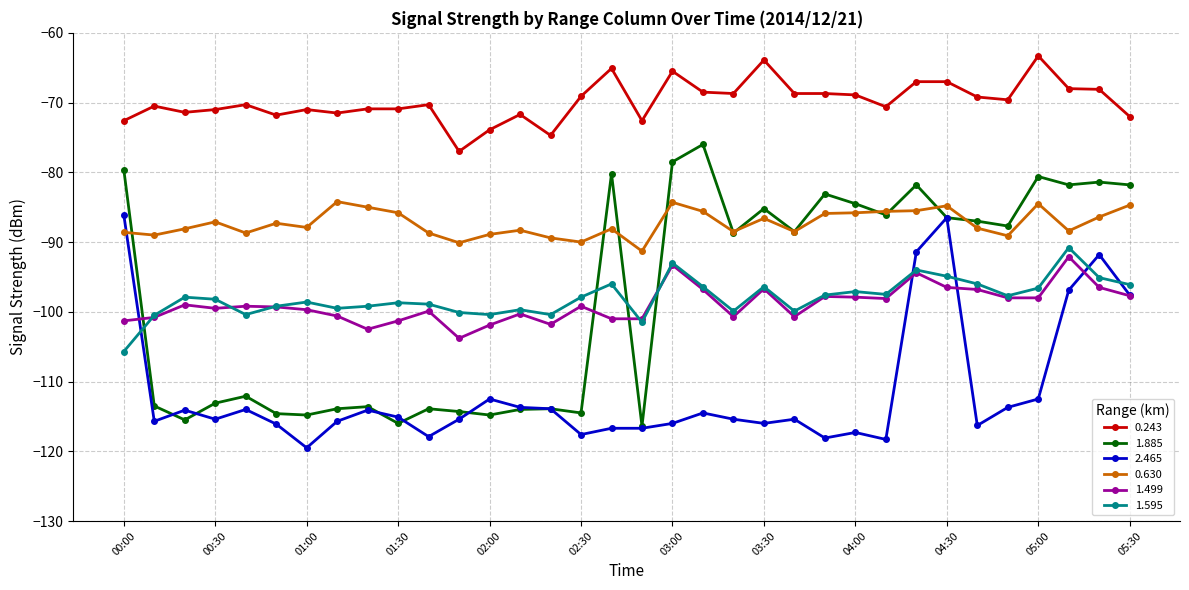

Which series has the largest total across all categories?

0.243